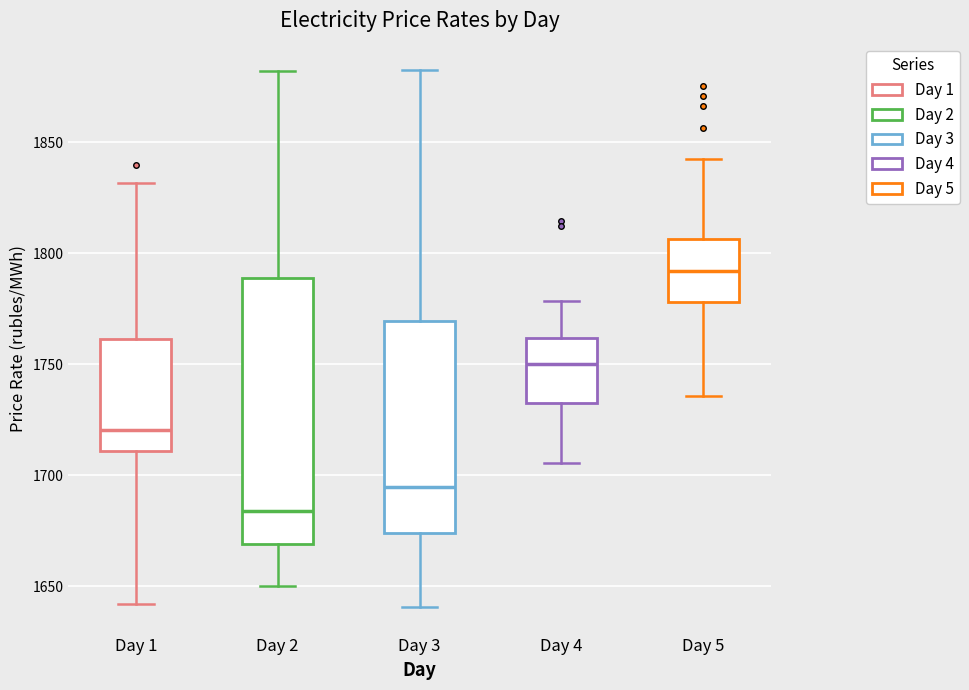

Comparing the boxes themselves (not the whiskers), which one is the tallest?

Day 2